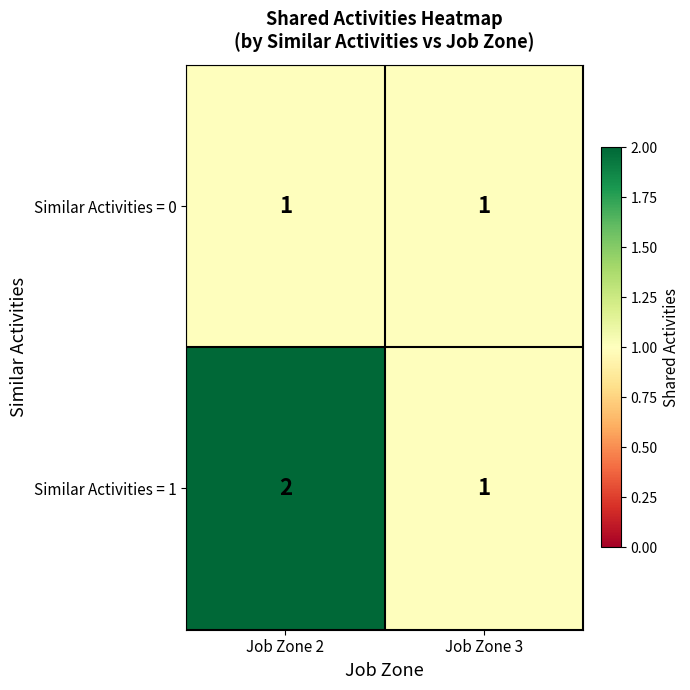

Which series has the widest spread of values?

Similar Activities = 1